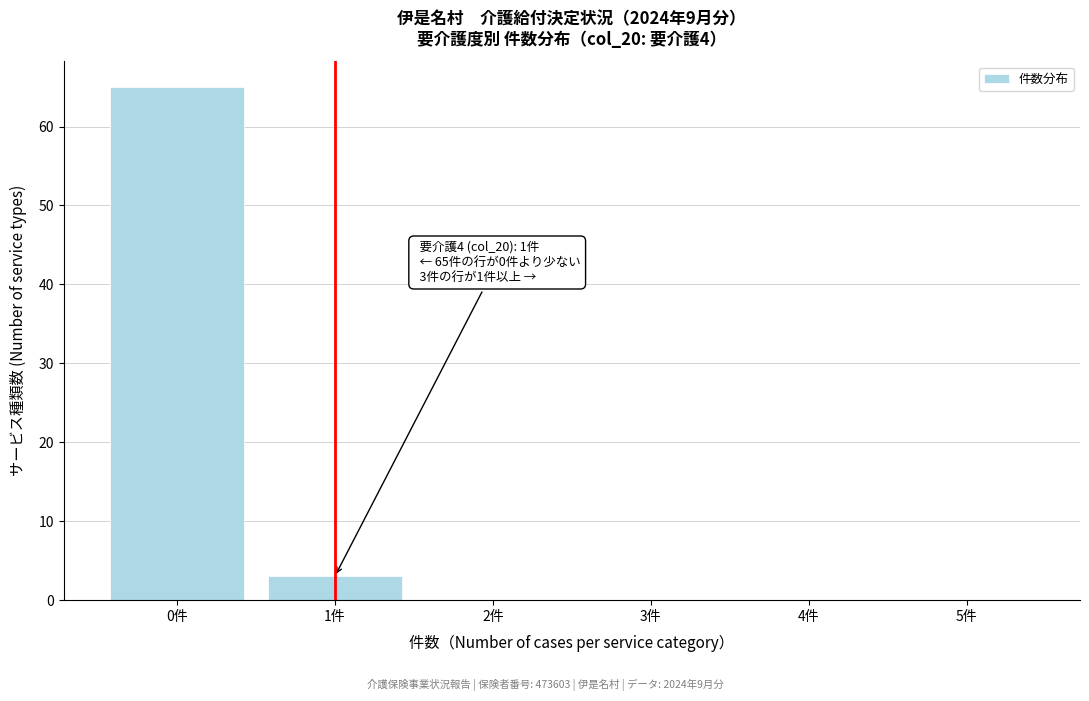

Reading left to right, transcribe all the data shown in this chart.

0件=65	1件=3	2件=0	3件=0	4件=0	5件=0